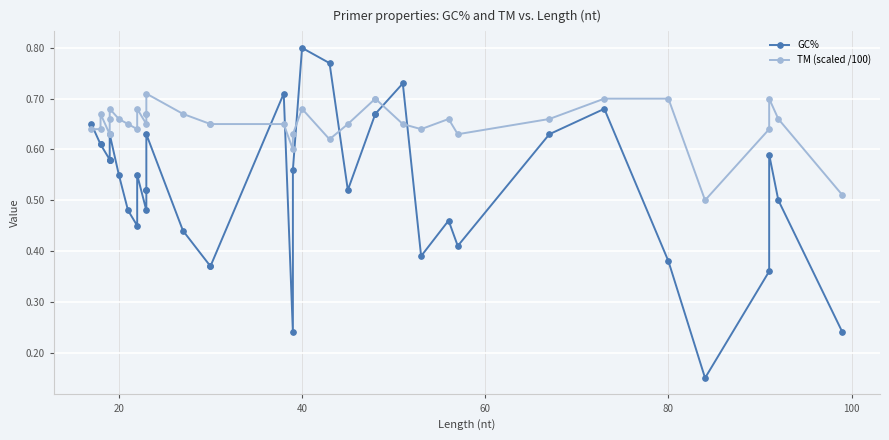

What are all the series names shown in the legend?

GC%, TM (scaled /100)